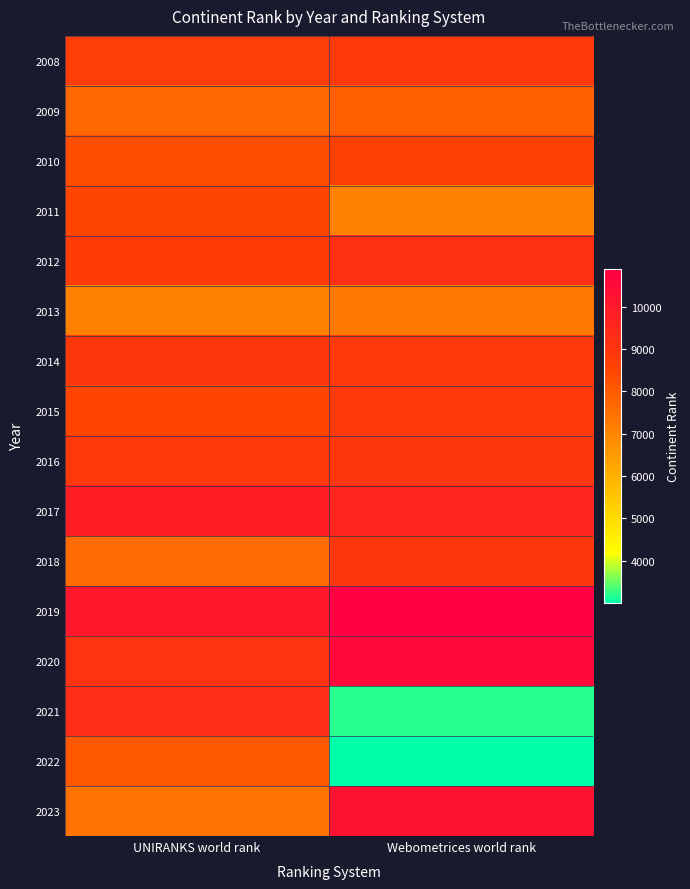

Rank the series at UNIRANKS world rank from highest to lowest value.

2019, 2017, 2021, 2020, 2014, 2016, 2012, 2008, 2015, 2011, 2010, 2022, 2009, 2018, 2023, 2013